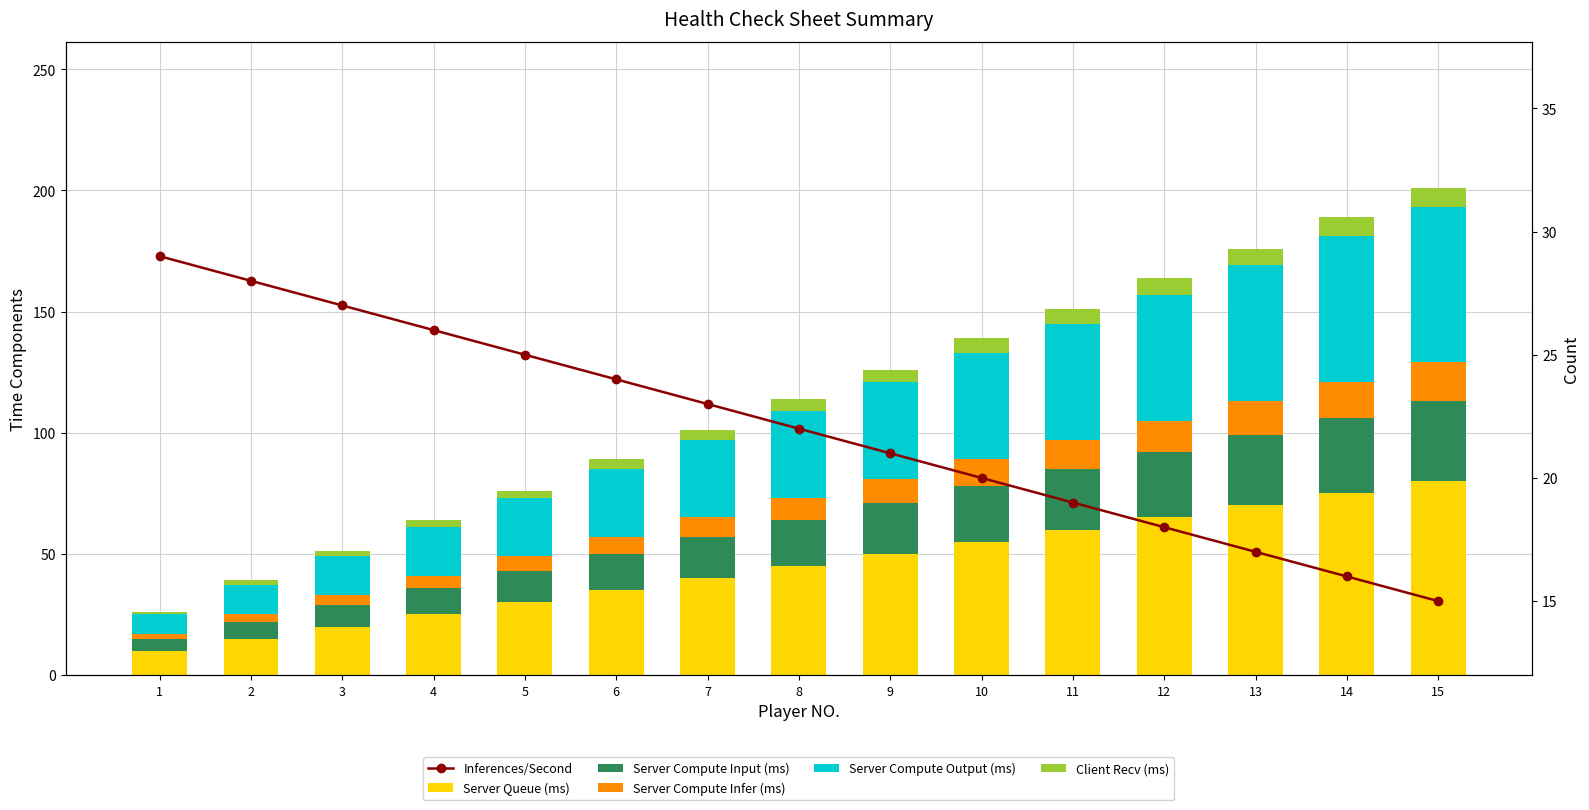

Count the number of categories in the chart.

15